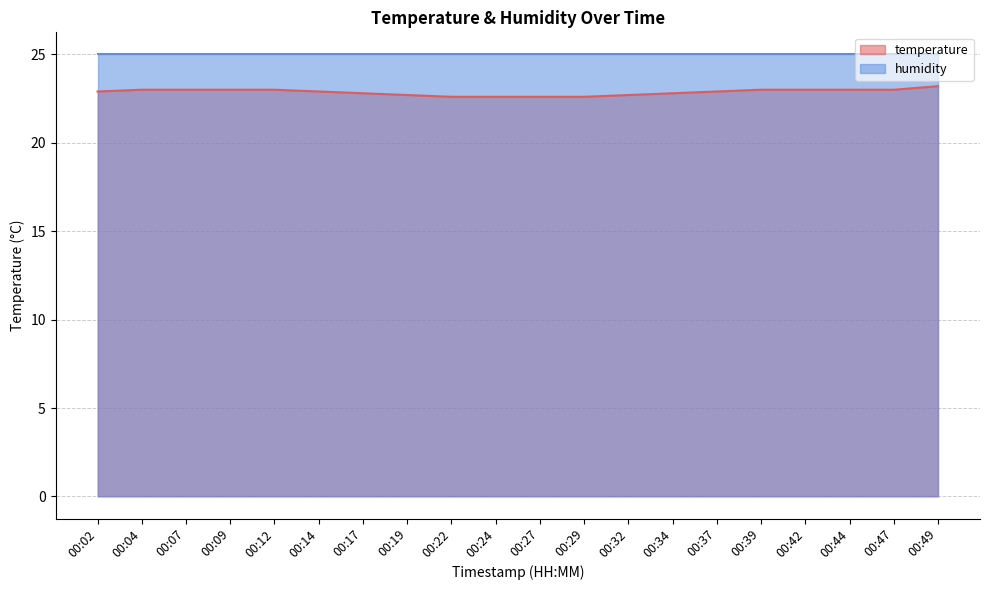

Reading left to right, transcribe all the data shown in this chart.

00:02=22.9	00:04=23.0	00:07=23.0	00:09=23.0	00:12=23.0	00:14=22.9	00:17=22.8	00:19=22.7	00:22=22.6	00:24=22.6	00:27=22.6	00:29=22.6	00:32=22.7	00:34=22.8	00:37=22.9	00:39=23.0	00:42=23.0	00:44=23.0	00:47=23.0	00:49=23.2